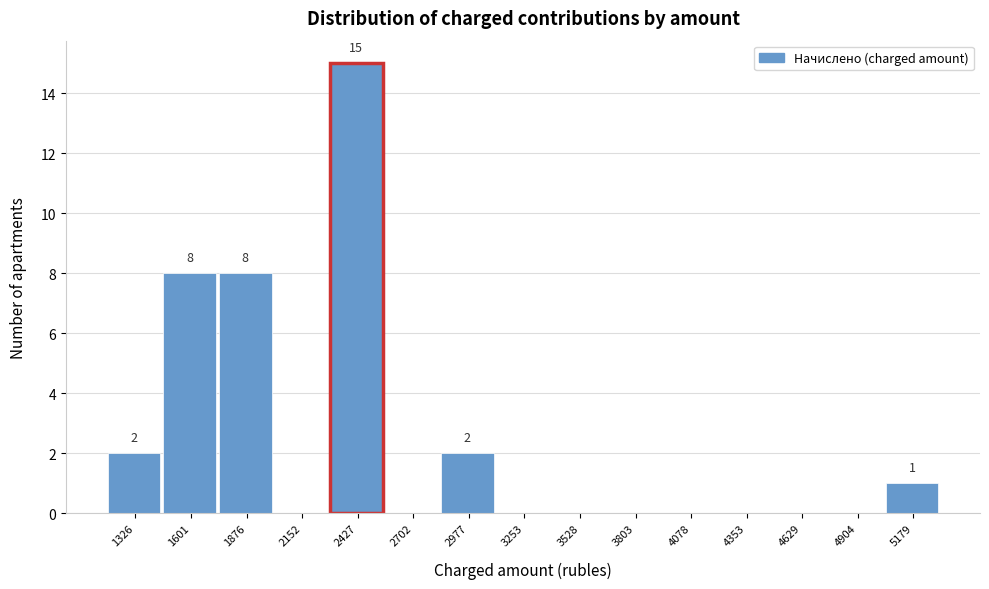

Reading right to left, what are all the values shown in this chart?

5179=1	4904=0	4629=0	4353=0	4078=0	3803=0	3528=0	3253=0	2977=2	2702=0	2427=15	2152=0	1876=8	1601=8	1326=2